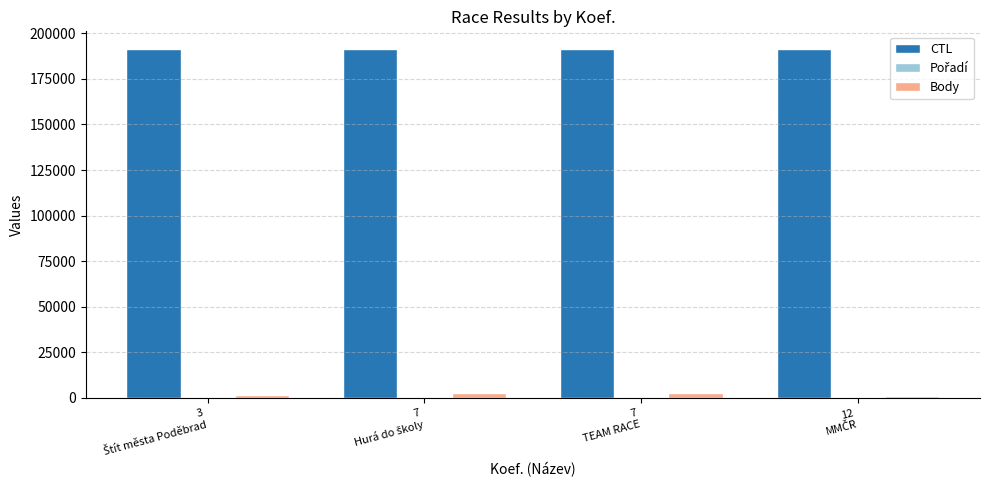

Which series has the largest total across all categories?

CTL